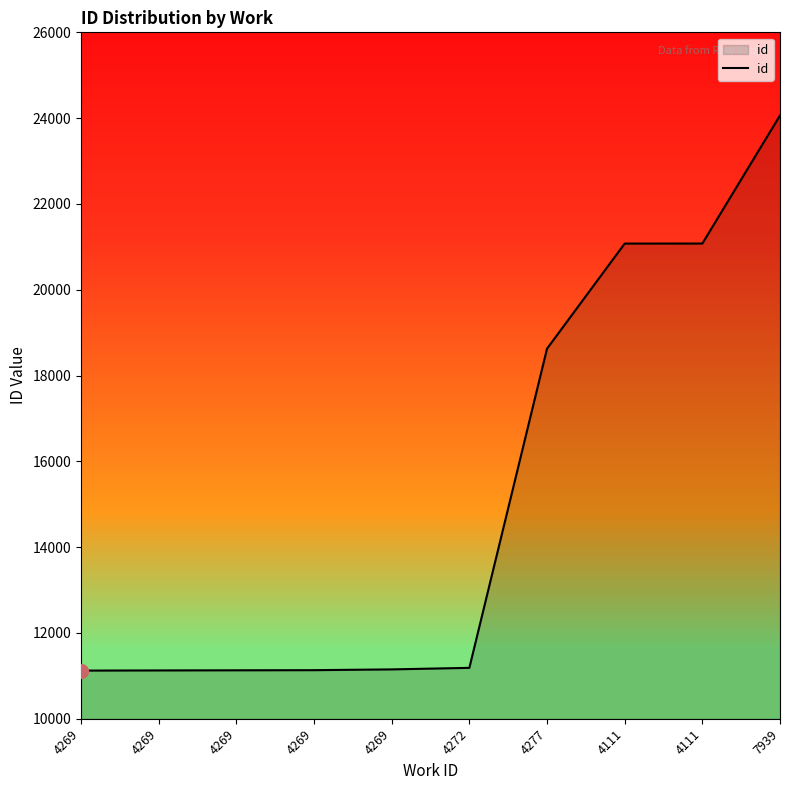

Does the chart display data point markers on the line(s)?

No